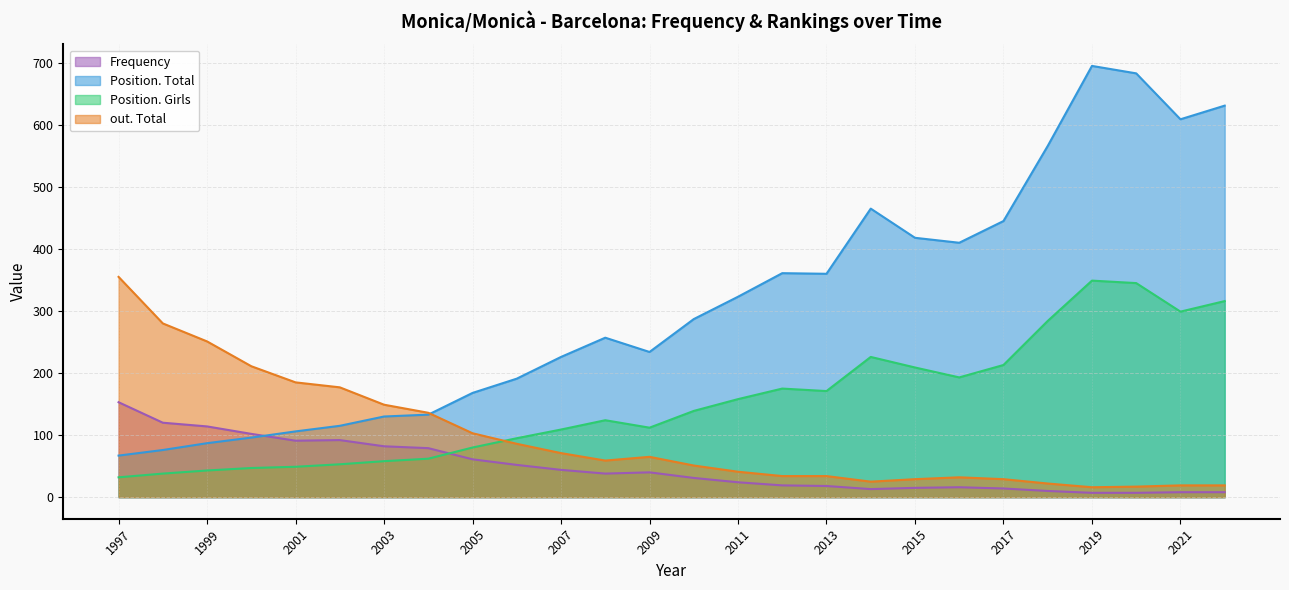

Where is Position. Girls nearest to the value 190?

2016